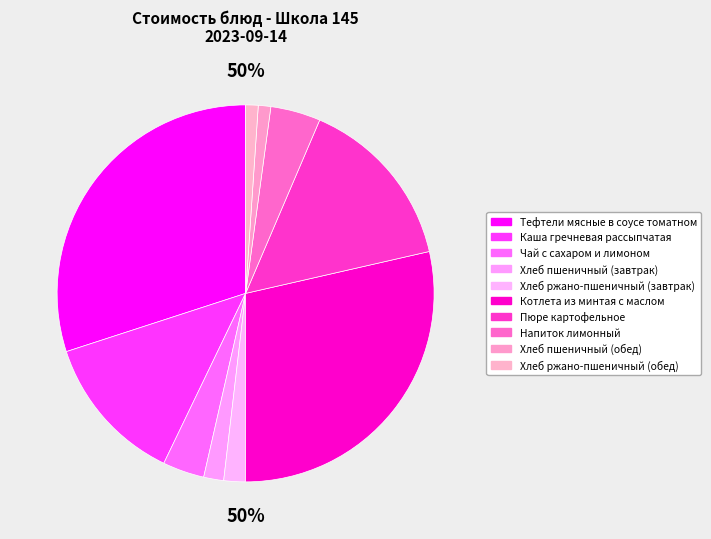

Rank the categories by value from highest to lowest.

Тефтели мясные в соусе томатном, Котлета из минтая с маслом, Пюре картофельное, Каша гречневая рассыпчатая, Напиток лимонный, Чай с сахаром и лимоном, Хлеб ржано-пшеничный (завтрак), Хлеб пшеничный (завтрак), Хлеб пшеничный (обед), Хлеб ржано-пшеничный (обед)